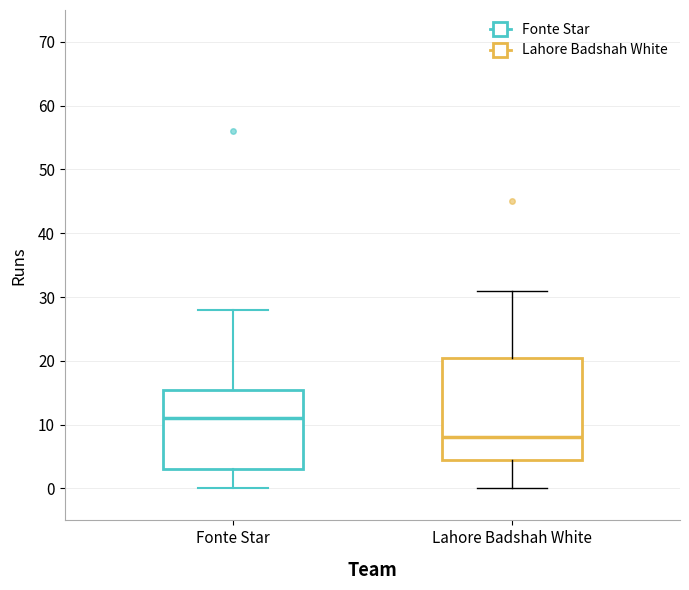

Where does the median line of the box for Fonte Star sit on the y-axis? The values are not printed on the chart, so give them approximately, as read against the axis.

11